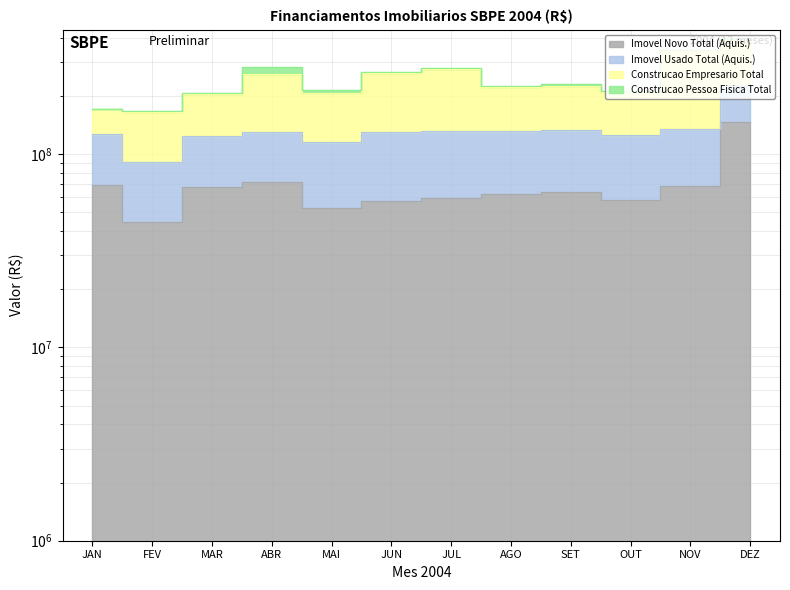

Which series ends up on top after the final intersection of Imovel Usado Total (Aquis.) and Imovel Novo Total (Aquis.)?

Imovel Novo Total (Aquis.)